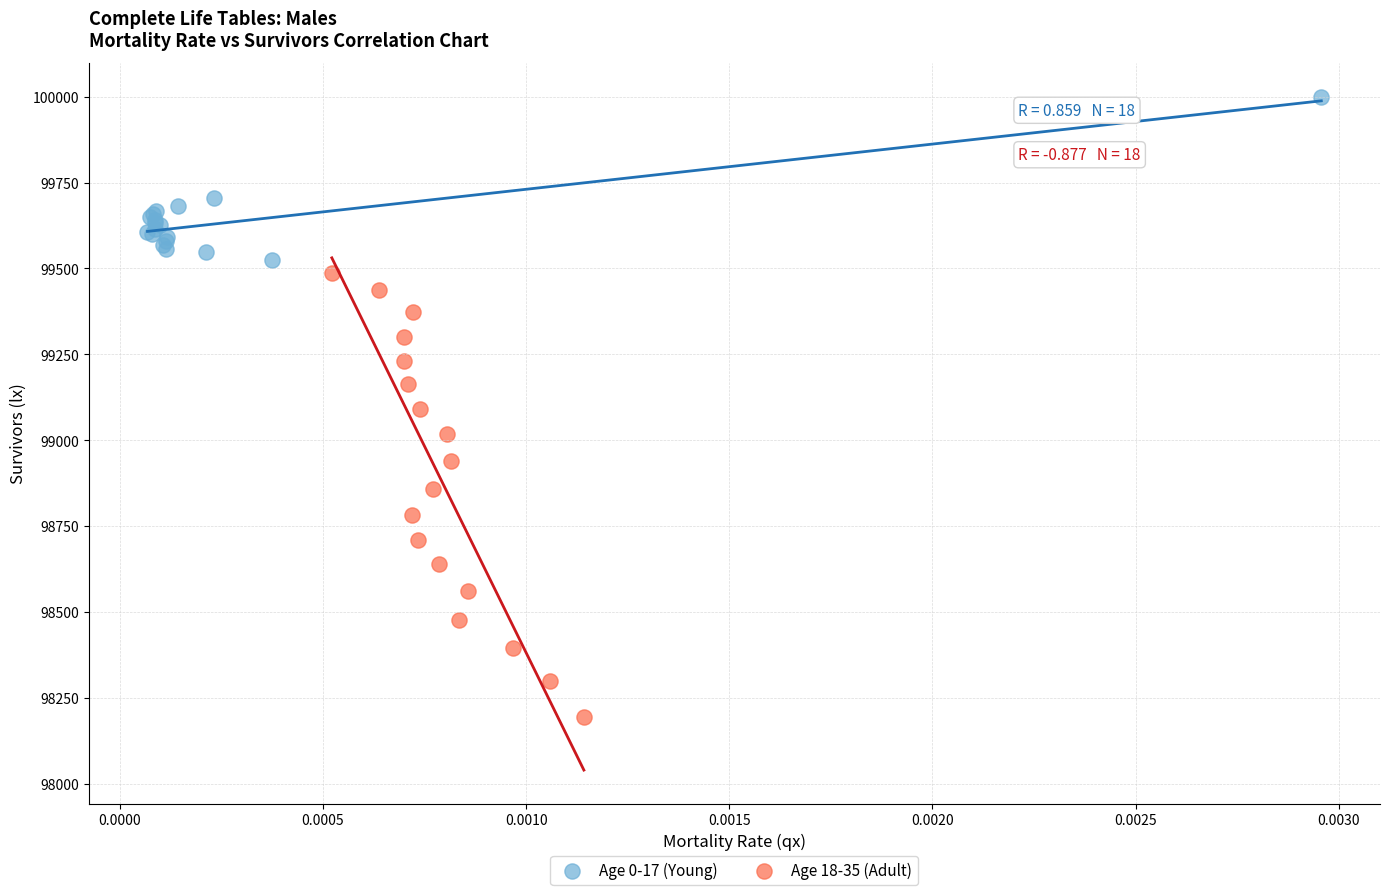

Which series contains the highest Y value?

Age 0-17 (Young)